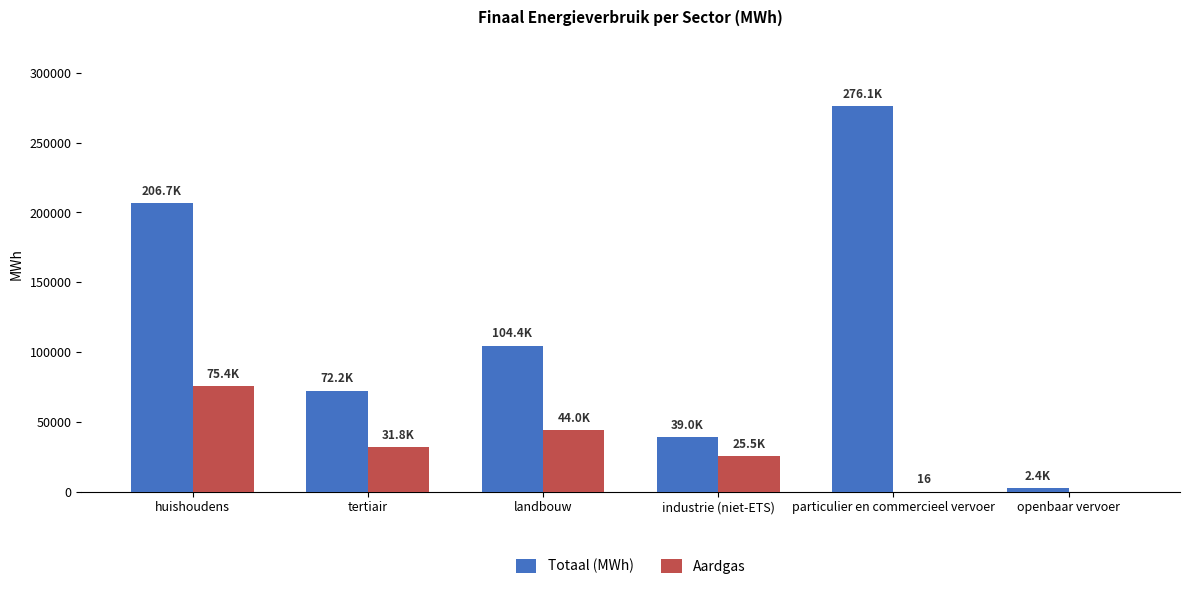

What are all the series names shown in the legend?

Totaal (MWh), Aardgas